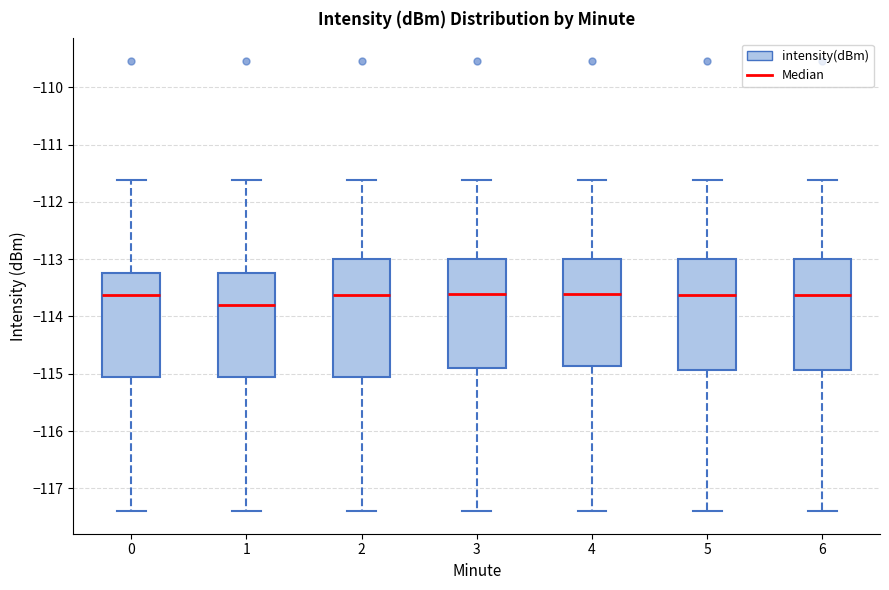

Which box is the tallest, from its lower edge to its upper edge?

2